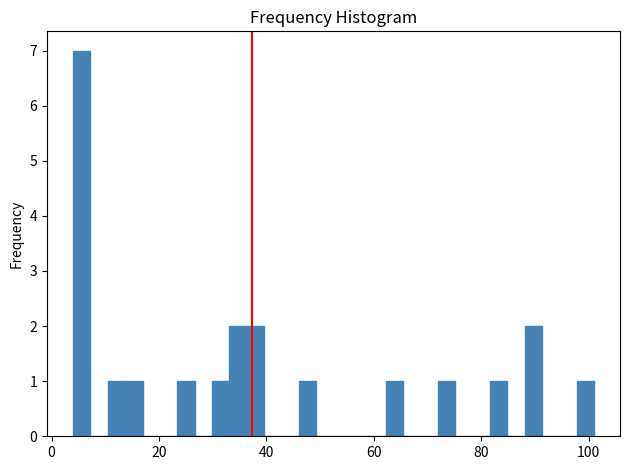

Around what value on the x-axis is the tallest bar? Give the approximate position of its centre, as read against the axis.

6